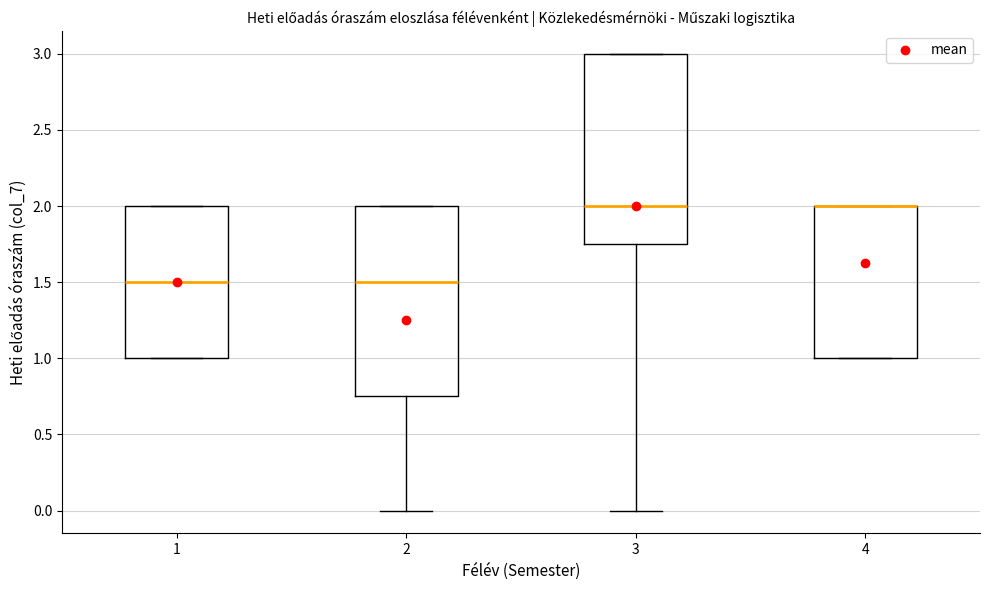

Reading left to right, read every box against the y-axis: the position of its median line, the range the box covers, and the ends of its whiskers. The values are not printed on the chart, so give them approximately, as read against the axis.

1: median 1.50, box 1.00 to 2.00, whiskers 1.00 to 2.00
2: median 1.50, box 0.75 to 2.00, whiskers 0.00 to 2.00
3: median 2.00, box 1.75 to 3.00, whiskers 0.00 to 3.00
4: median 2.00 (drawn on the box's upper edge), box 1.00 to 2.00, whiskers 1.00 to 2.00